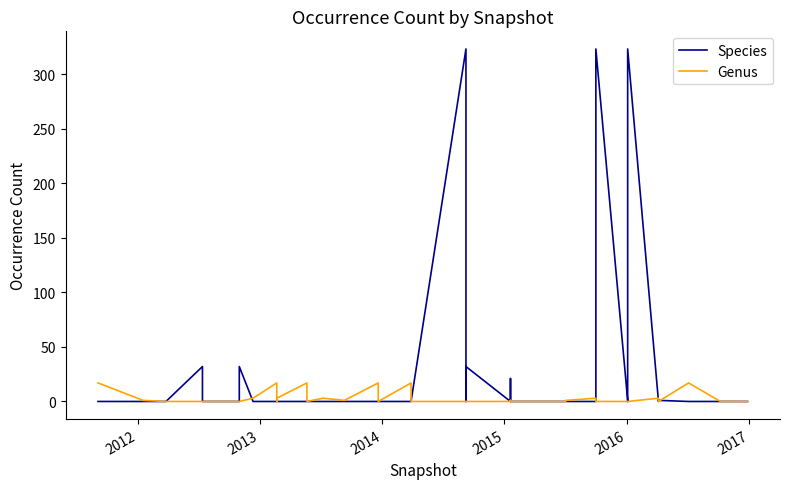

Which series ends up on top after the final intersection of Species and Genus?

Genus